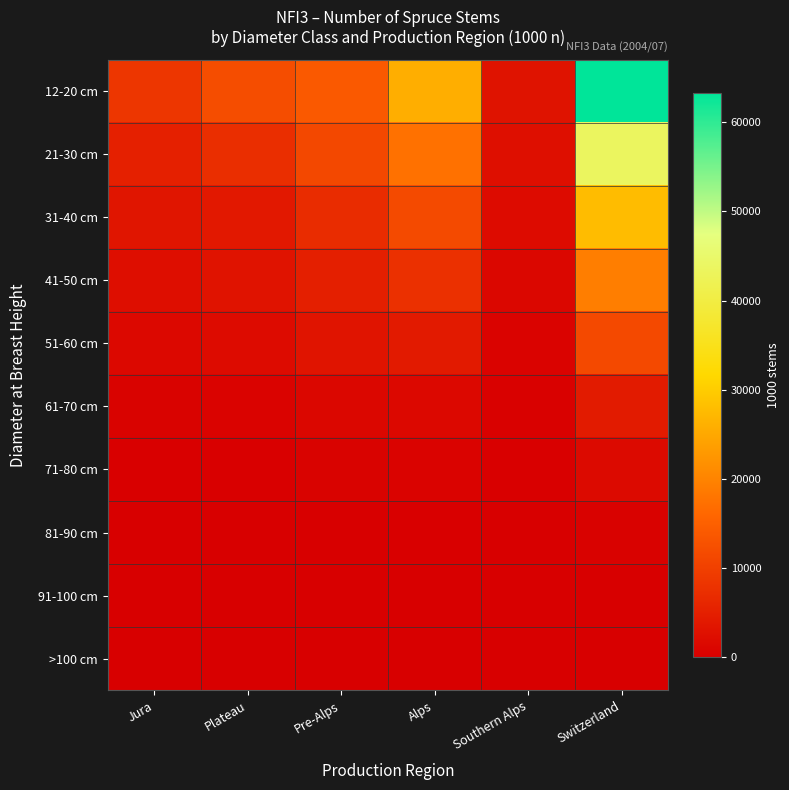

At which category is the sum across all series the highest?

Switzerland